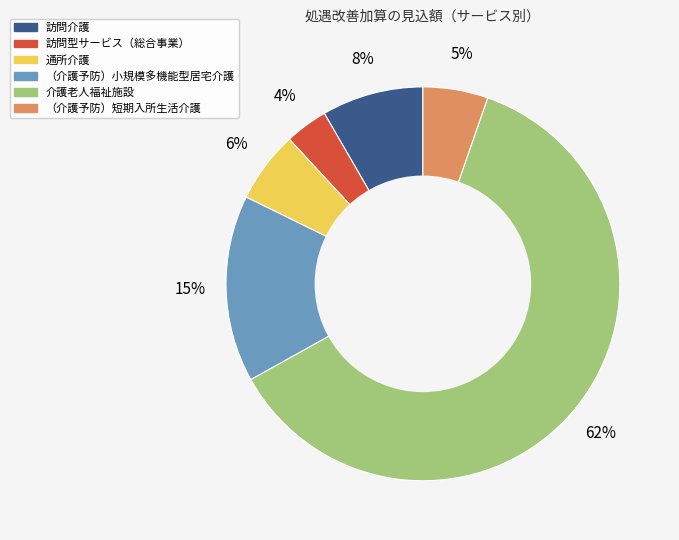

Do （介護予防）短期入所生活介護 and （介護予防）小規模多機能型居宅介護 together represent more than half of the pie?

No